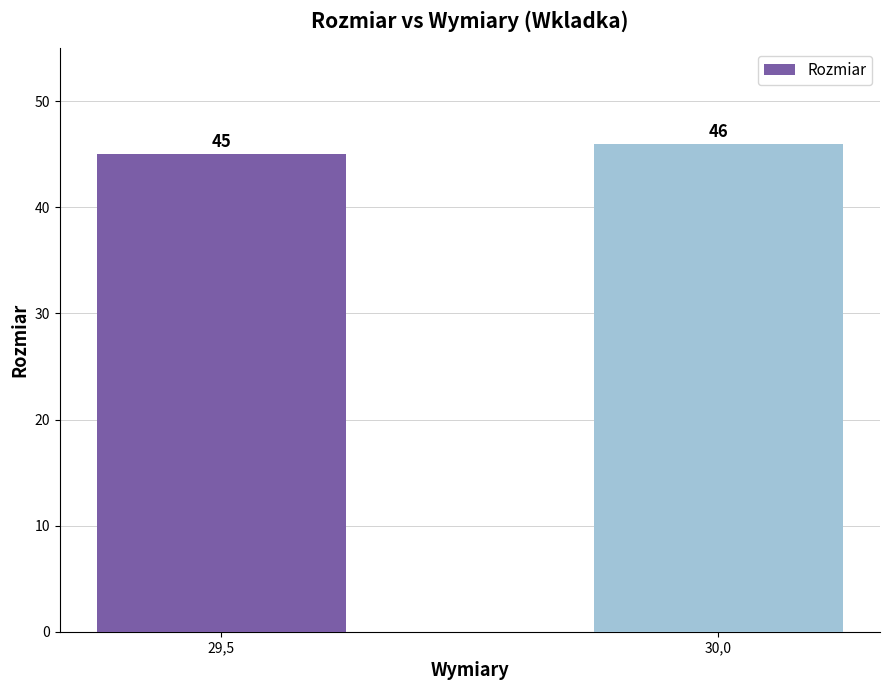

Approximately how many times larger is the value at 29,5 compared to 30,0?

1.0